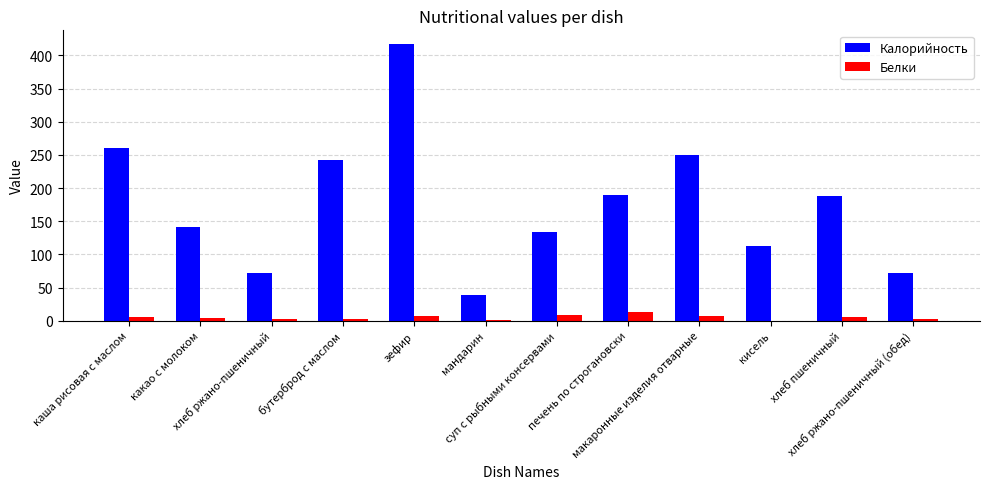

What is the greatest value displayed?

417.0